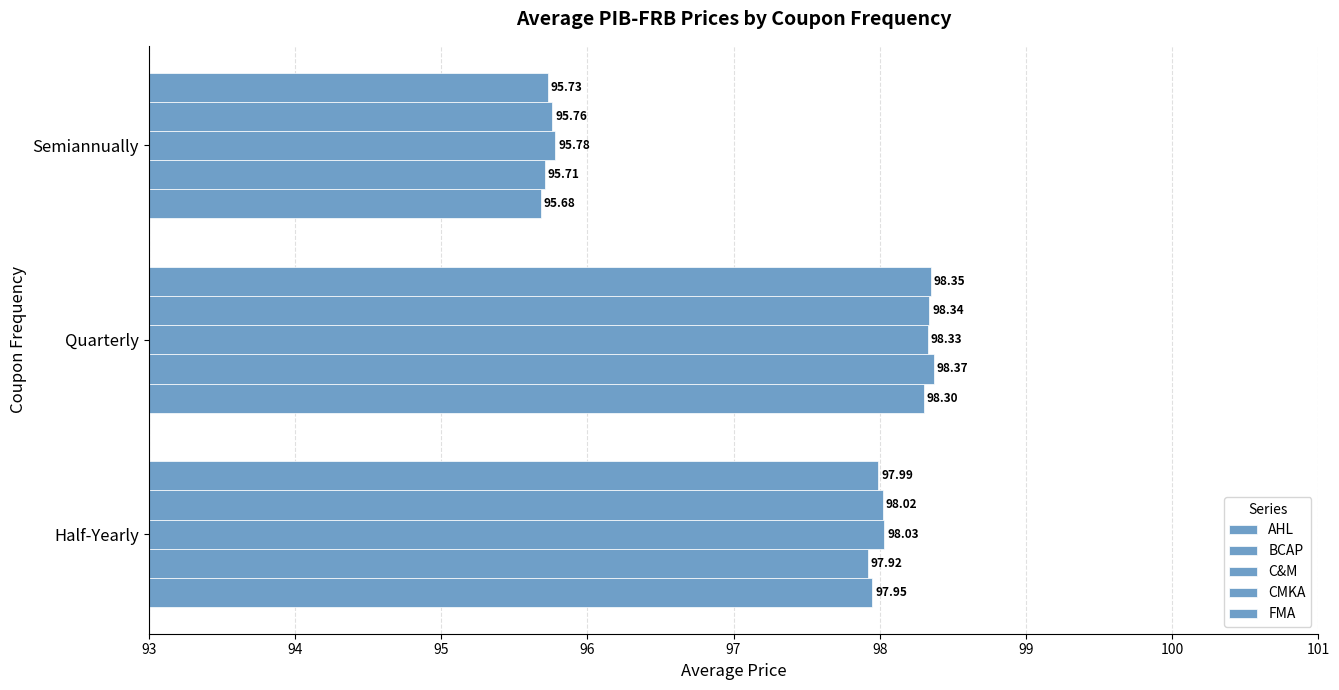

Count the number of categories in the chart.

3